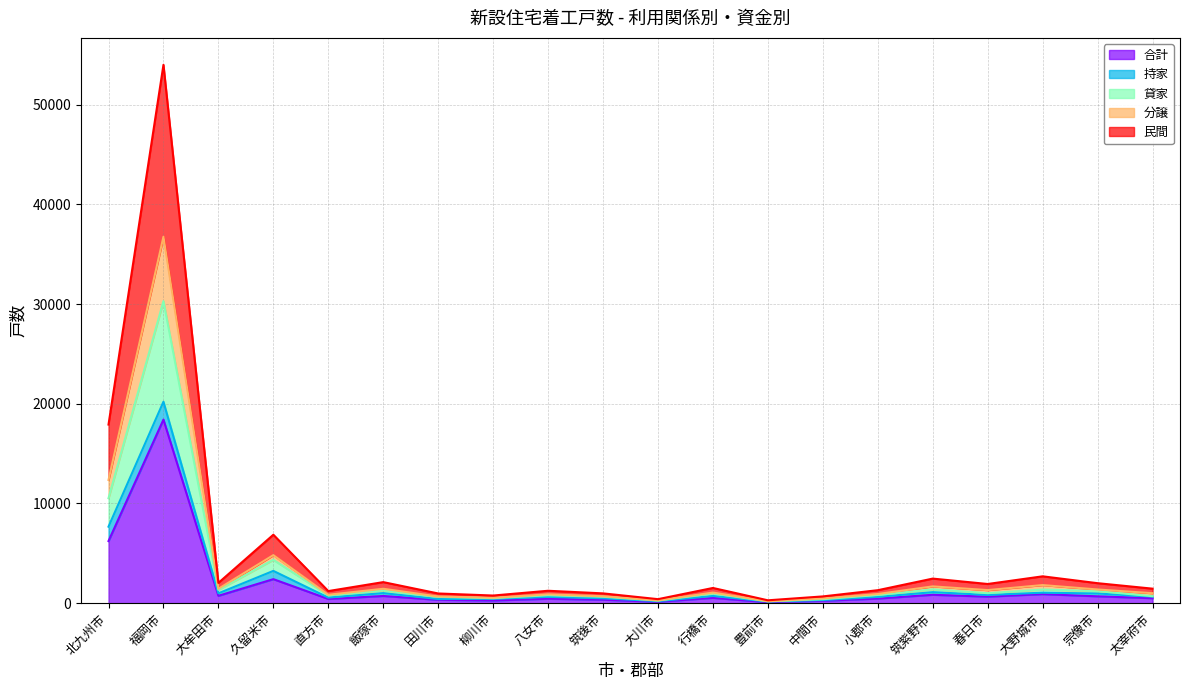

What is the spread (max minus min) of values at 中間市?

440